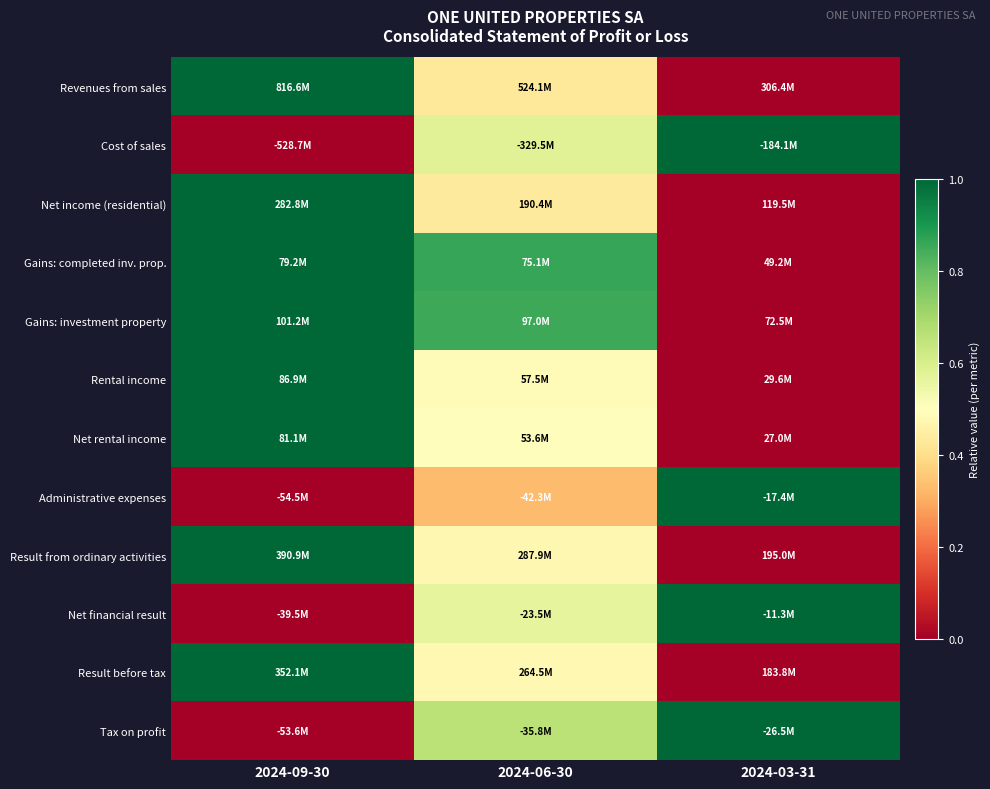

Which series changed the most between 2024-09-30 and 2024-03-31?

Revenues from sales